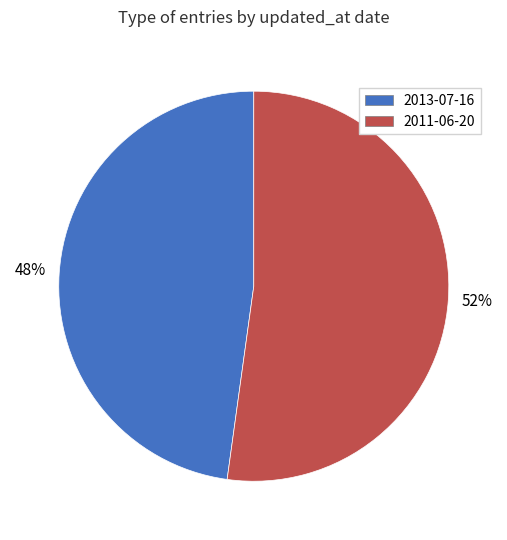

True or false: 2011-06-20 accounts for 65% of the total.

False